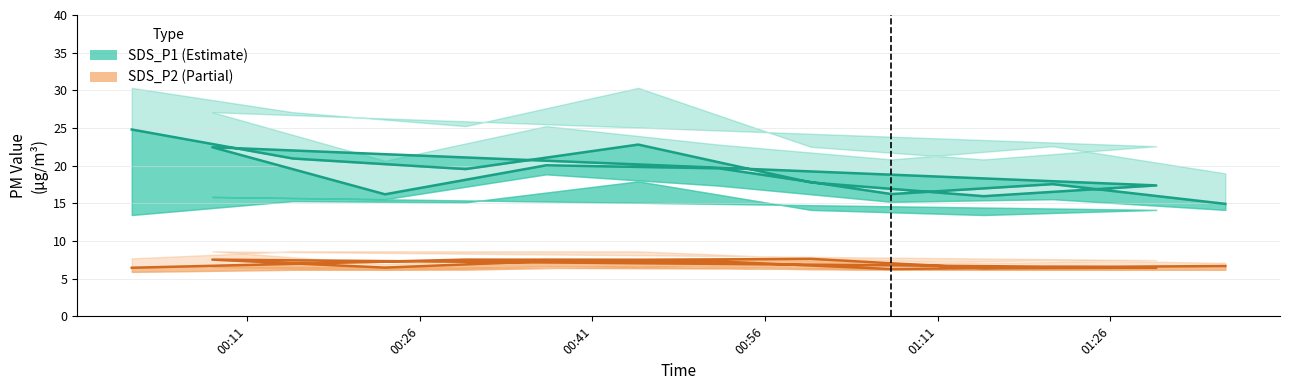

What is the total value across all series at 2021/10/23 00:45?

93.8